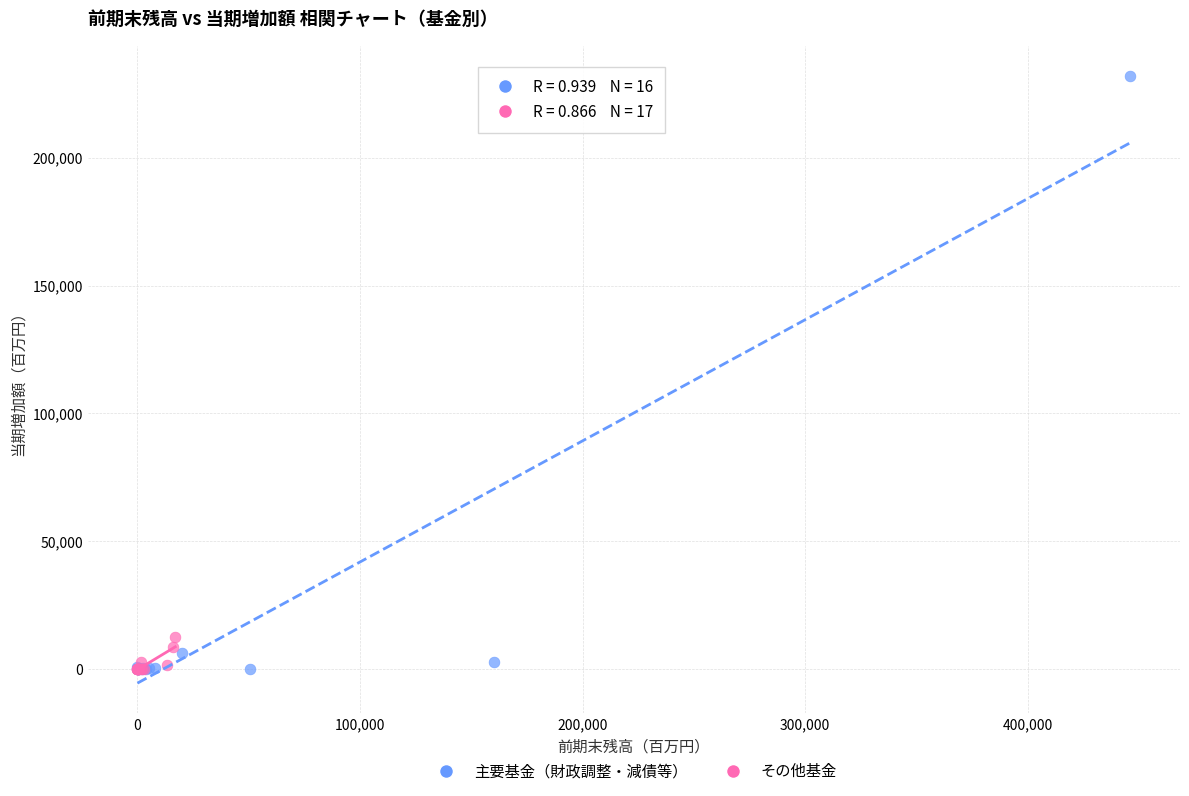

Which series has the largest Y range (max minus min)?

主要基金（財政調整・減債等）